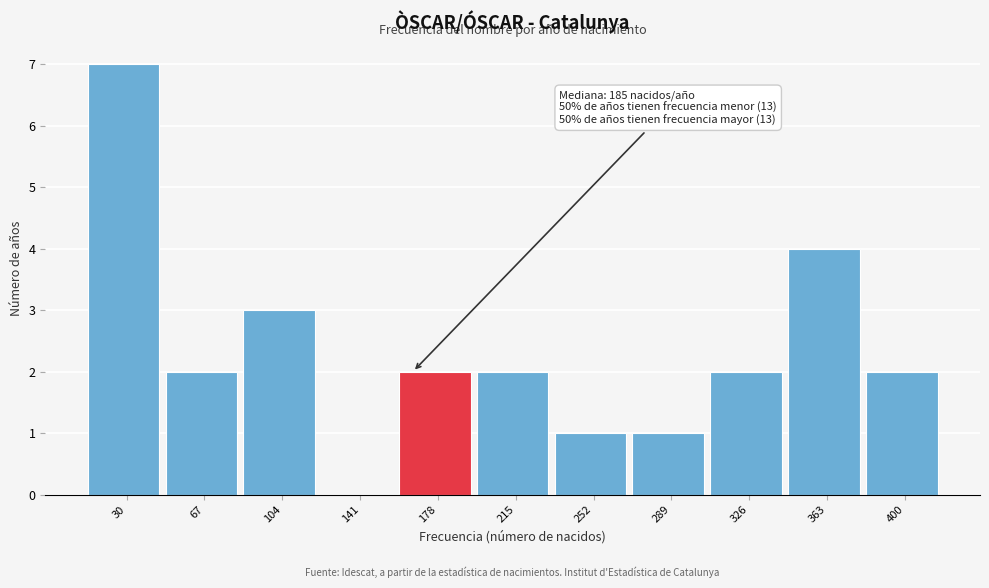

Reading left to right, list all the values displayed in this chart.

30=7	67=2	104=3	141=0	178=2	215=2	252=1	289=1	326=2	363=4	400=2